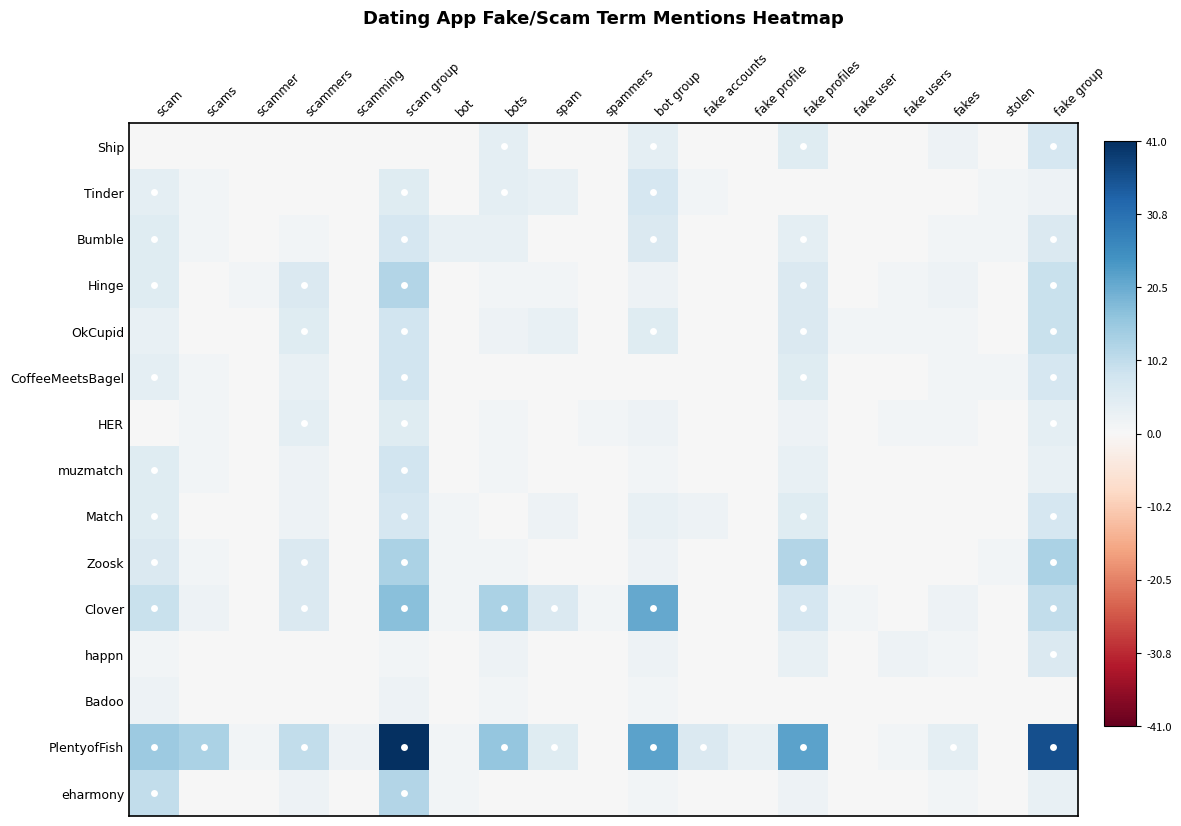

At how many categories does at least one series exceed 10?

7